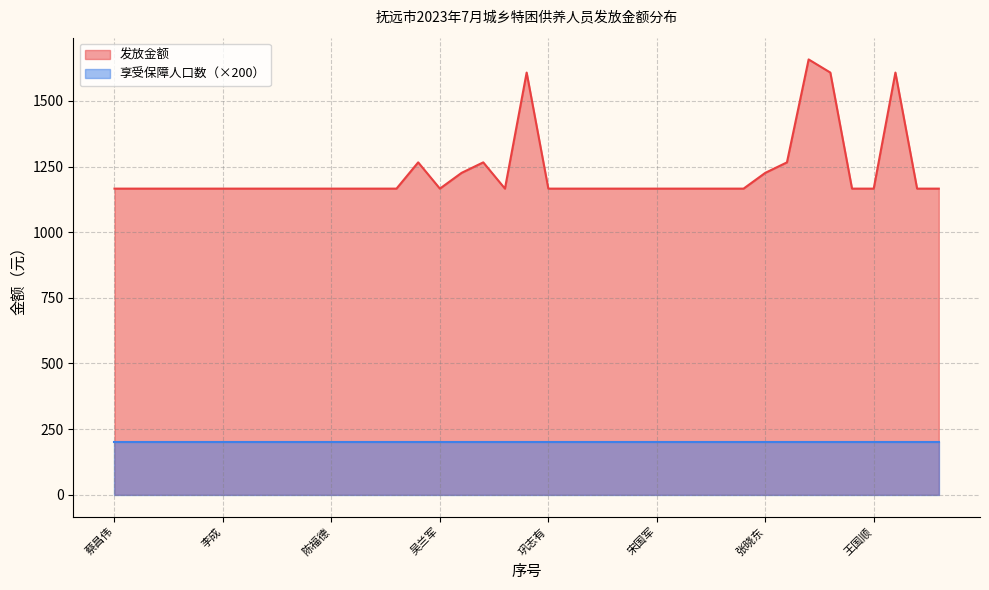

What is the label of the 26th point from the right?

王国家